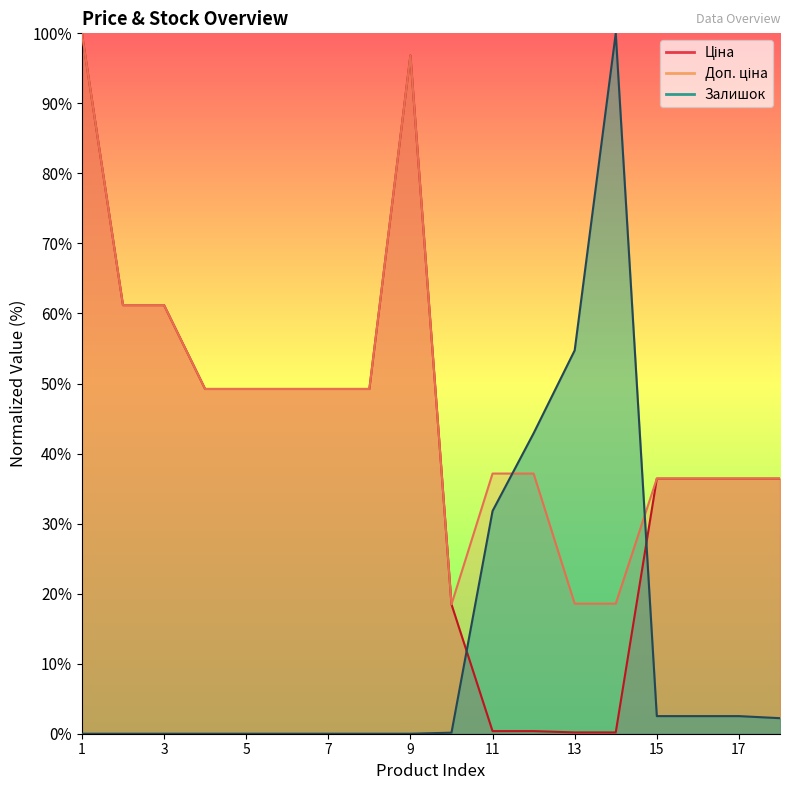

Is the value of Ціна at 7 greater than the value of Доп. ціна at 1?

No